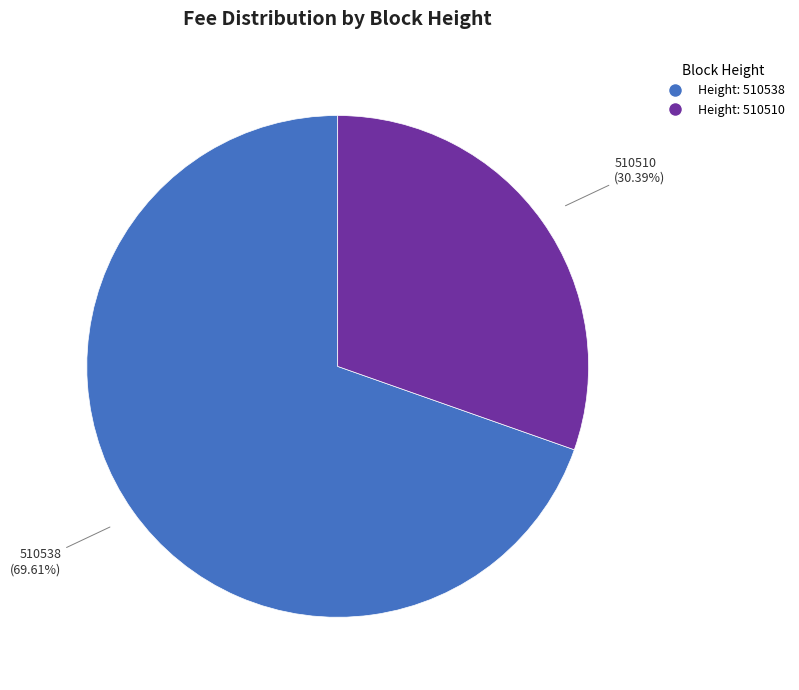

Combined, what portion of the pie is 510538 and 510510?

100.0%